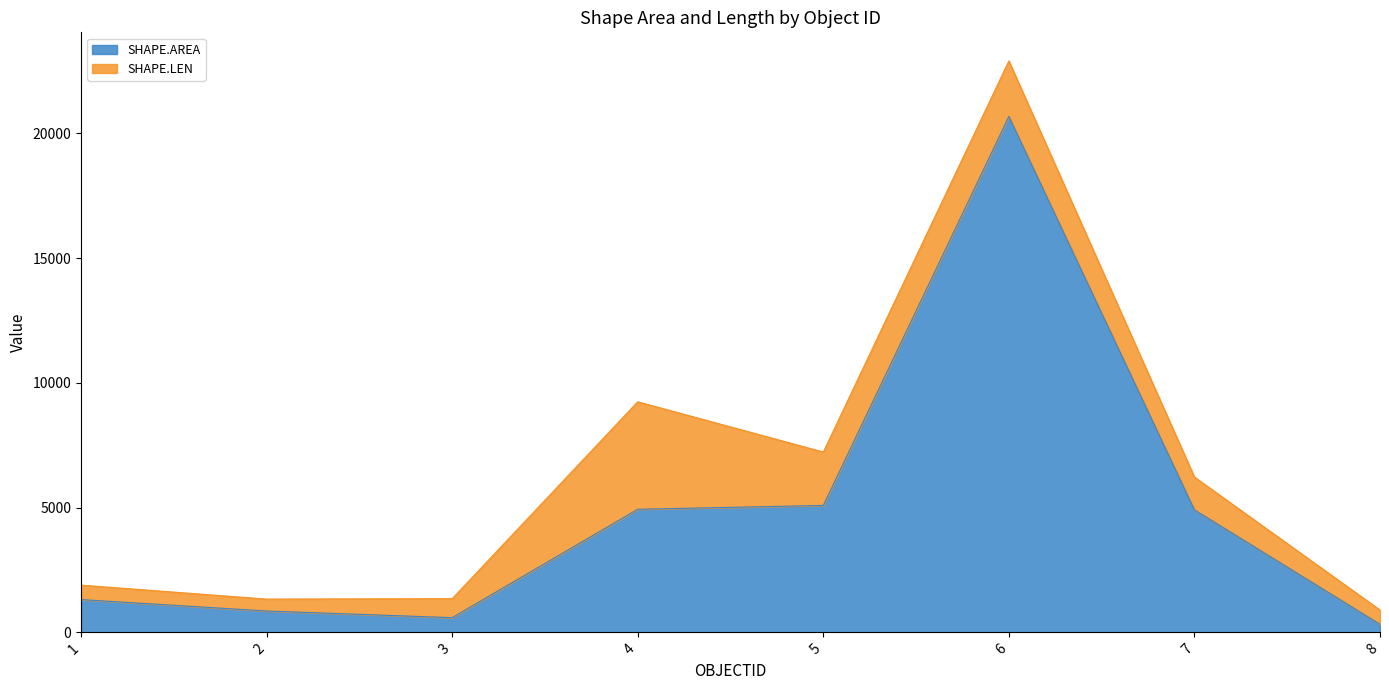

Where is the data nearest to the value 10497?

5